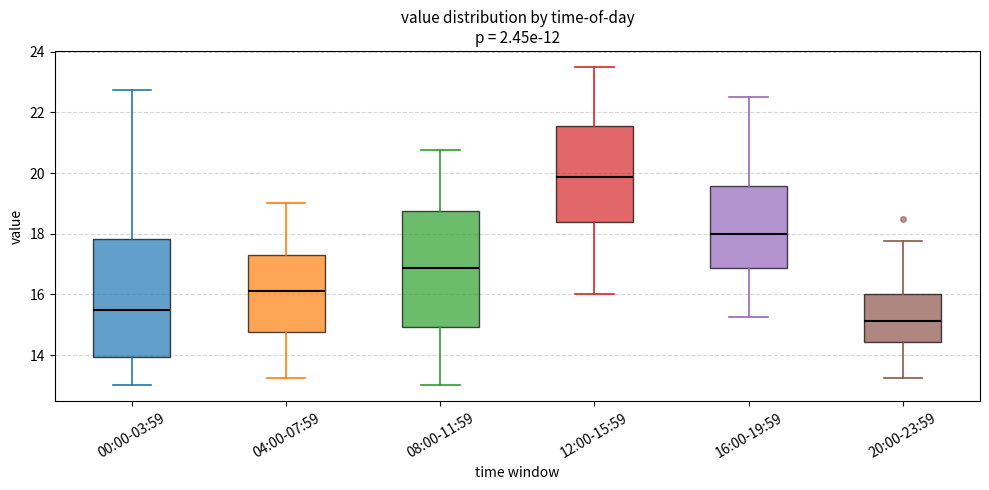

Where is the upper edge of the box for 20:00-23:59 on the y-axis? The values are not printed on the chart, so give them approximately, as read against the axis.

16.0